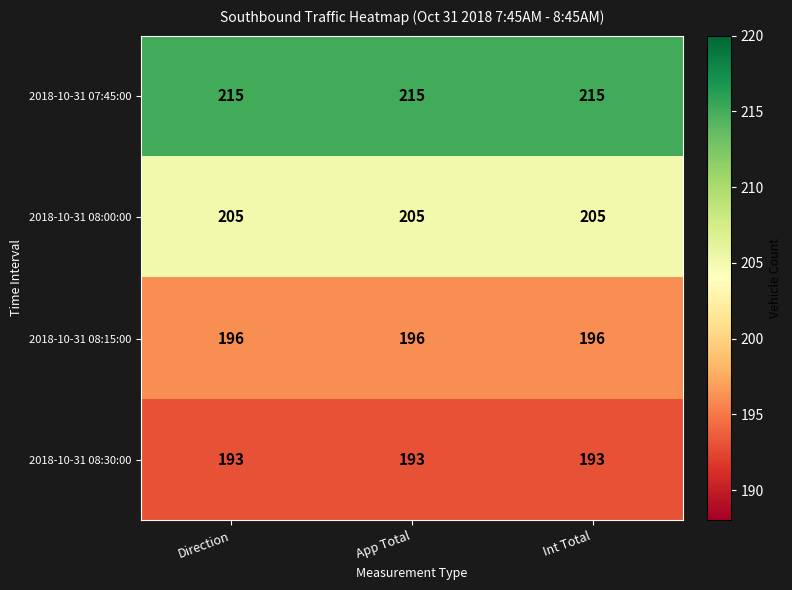

What is the sum of all 2018-10-31 08:00:00 values?

615